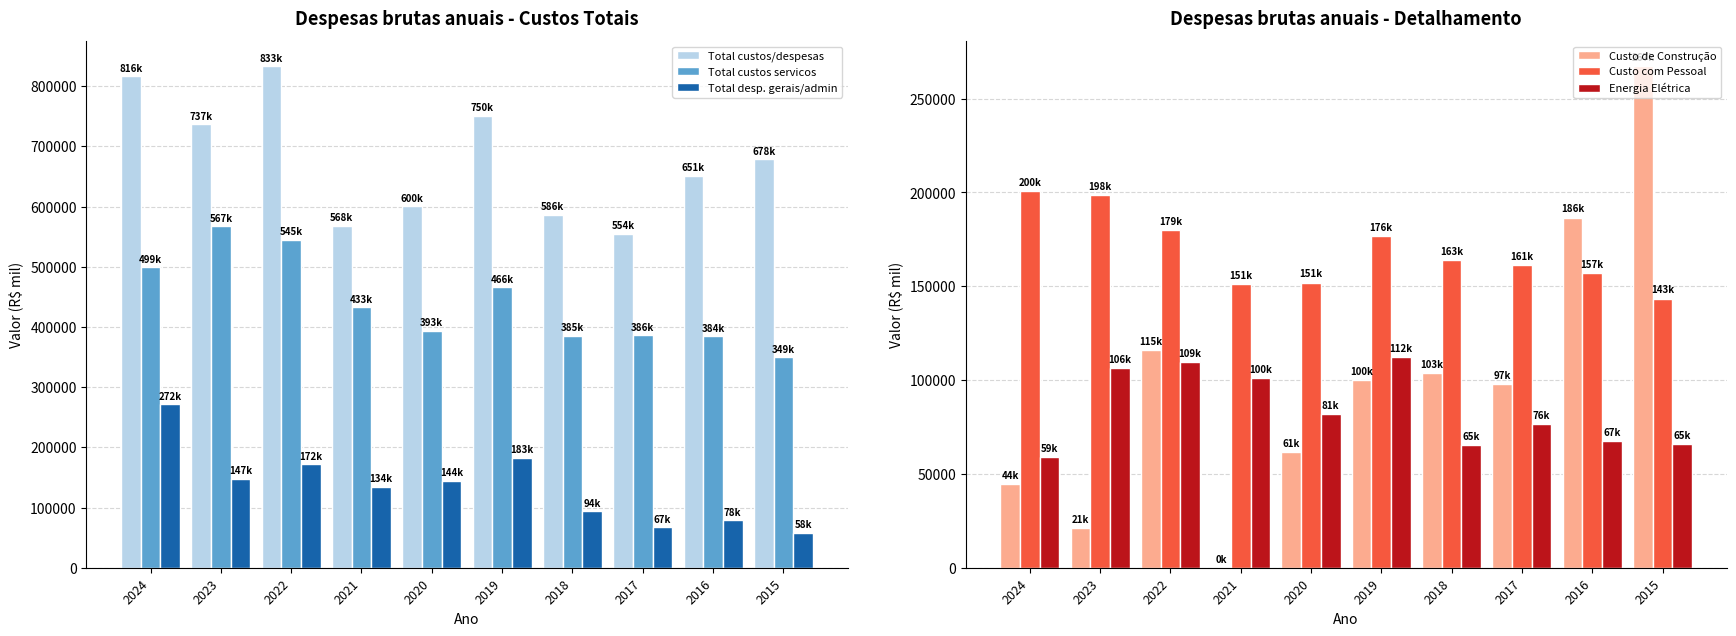

What are all the series names shown in the legend?

Total custos/despesas, Total custos servicos, Total desp. gerais/admin, Custo de Construção, Custo com Pessoal, Energia Elétrica